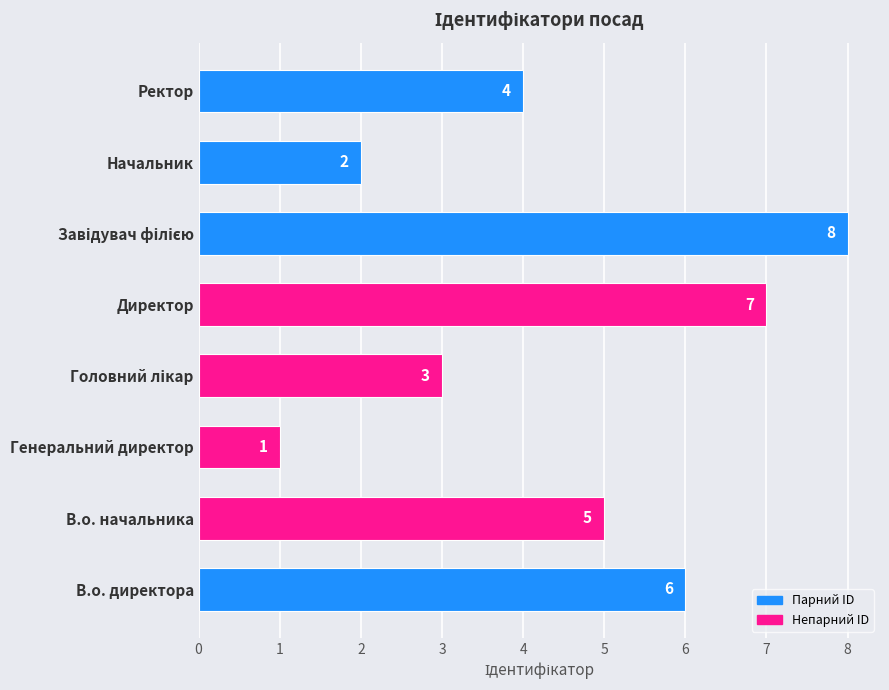

What is the ratio of the value at Начальник to the value at Генеральний директор?

2.0